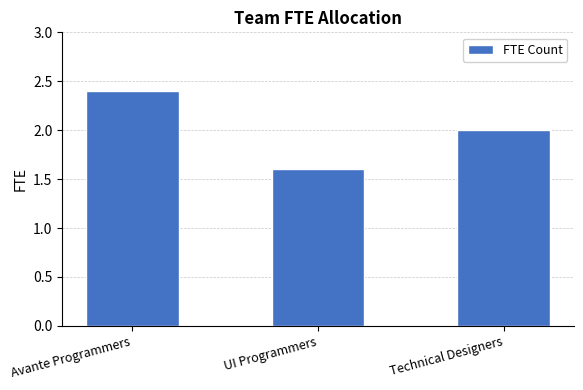

The value at Technical Designers is 2.0. True or false?

True